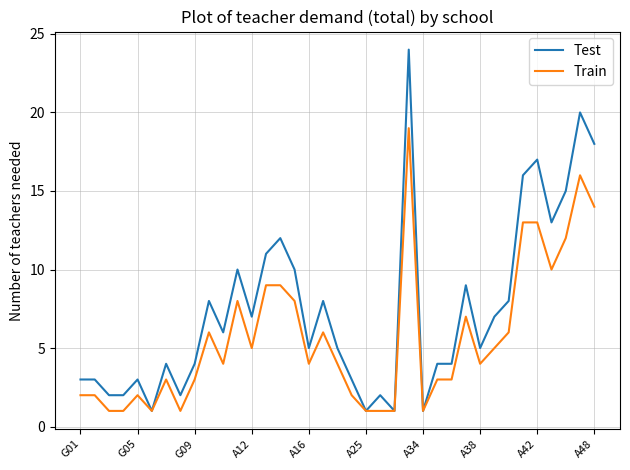

List the series in order of their overall mean, highest first.

Test, Train